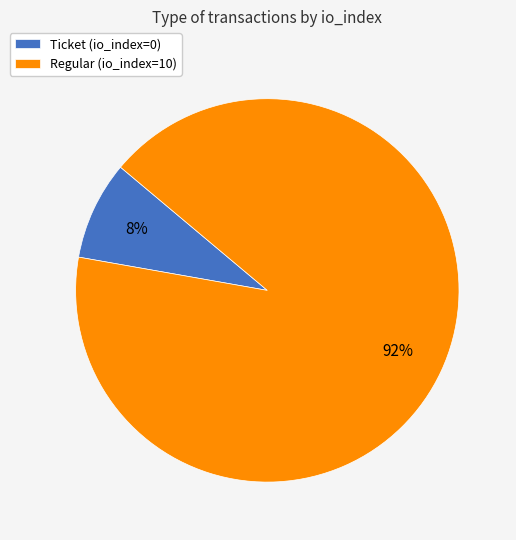

To the nearest percent, what is the average slice percentage?

50%